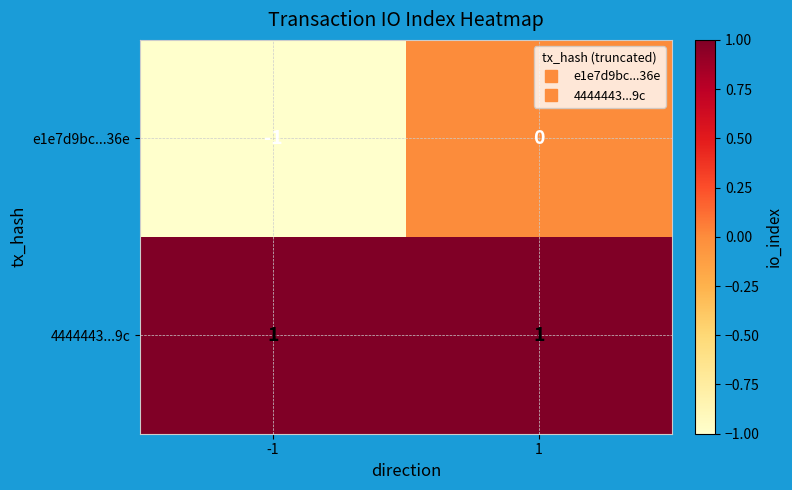

What is the spread (max minus min) of values at -1?

2